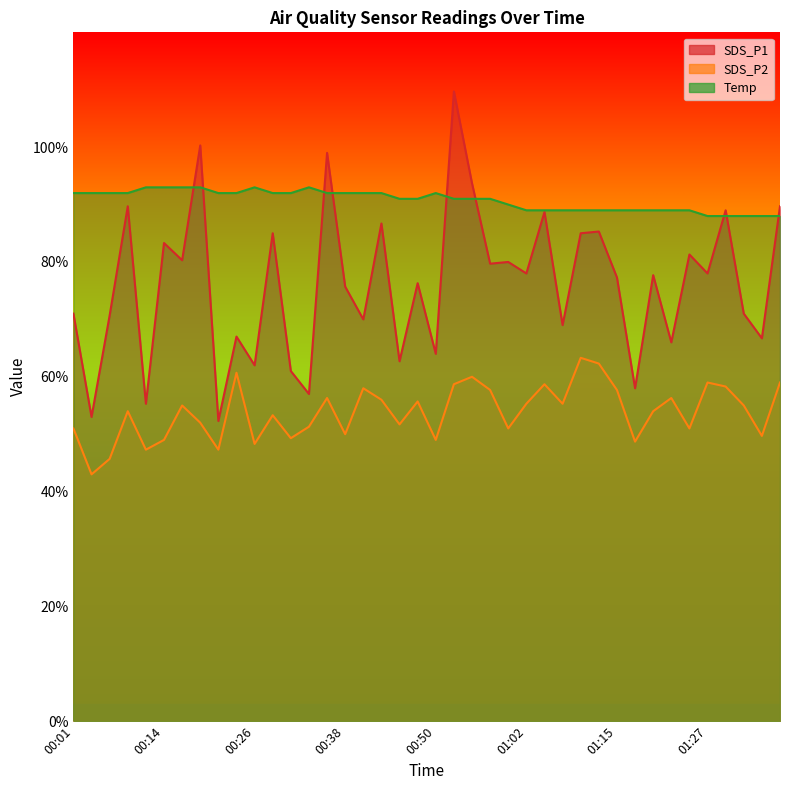

The value of SDS_P2 at 00:53 is 5.9. True or false?

True